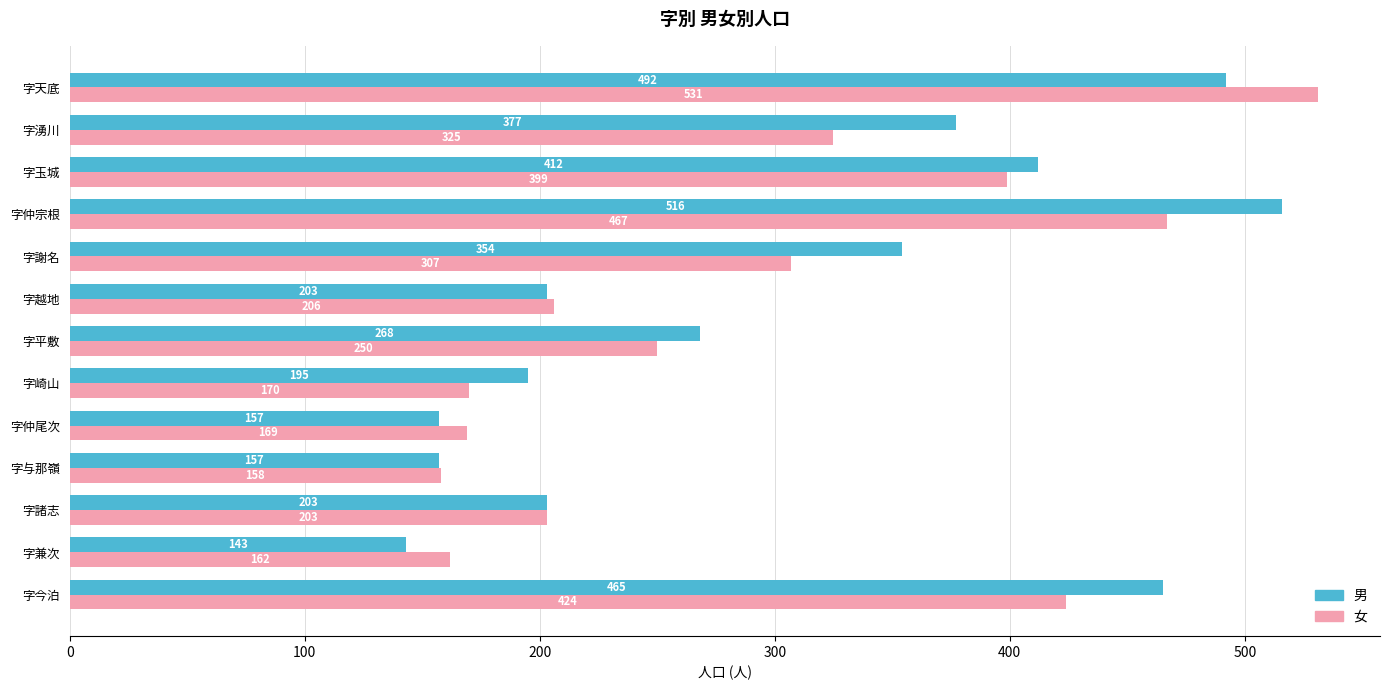

Which label corresponds to the largest value in the chart?

字天底